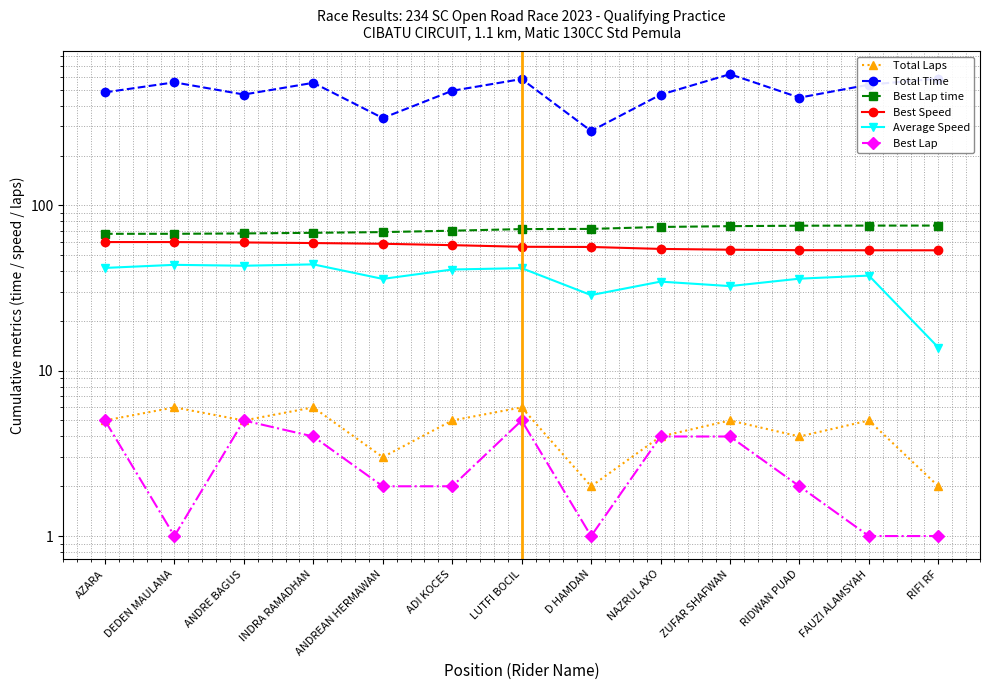

Which series changed the most between ANDREAN HERMAWAN and RIDWAN PUAD?

Total Time